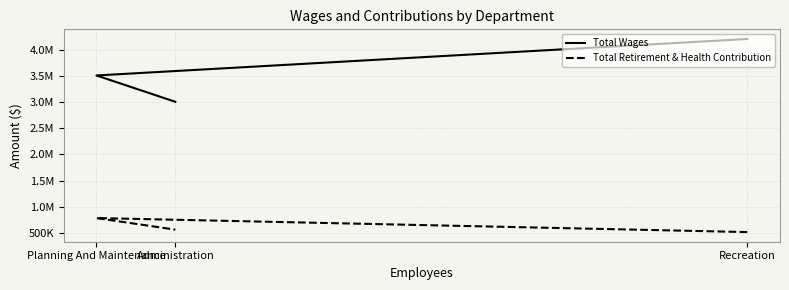

Which series has the widest spread of values?

Total Wages